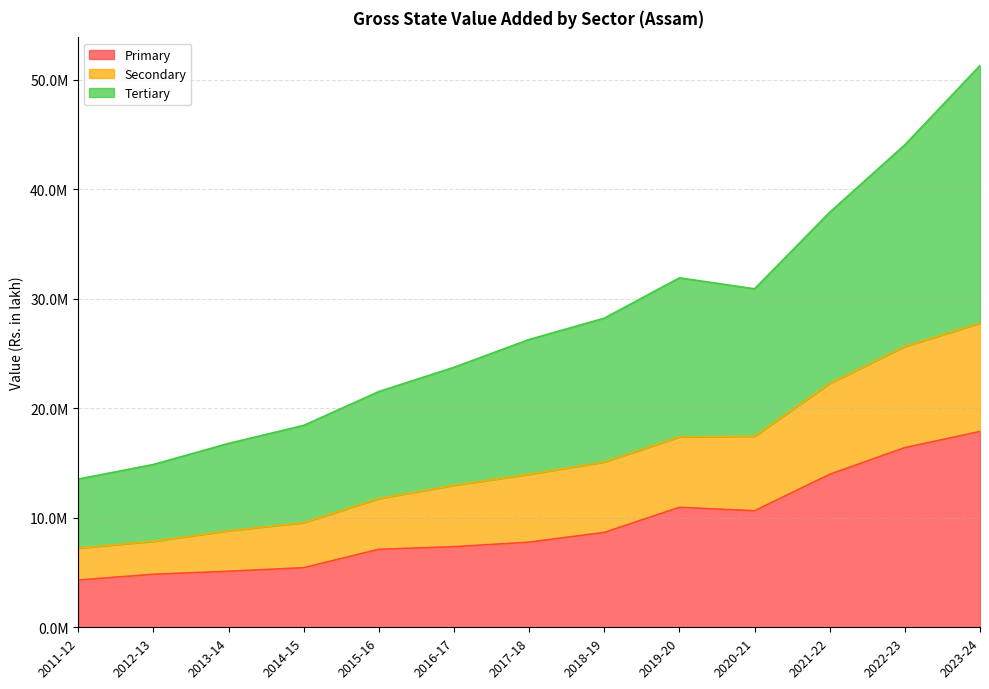

Reading right to left, extract all data points from this chart.

Primary: 17871101	16399316	13965227	10634688	10954222	8659178	7772984	7357333	7120798	5440544	5116436	4839854	4313102
Secondary: 27765187	25631857	22257416	17443831	17379489	15089202	13967151	12965504	11745583	9555833	8815299	7852597	7233987
Tertiary: 51278923	44039053	37884079	30896832	31897111	28214800	26270579	23731541	21517442	18429412	16785025	14860974	13529020